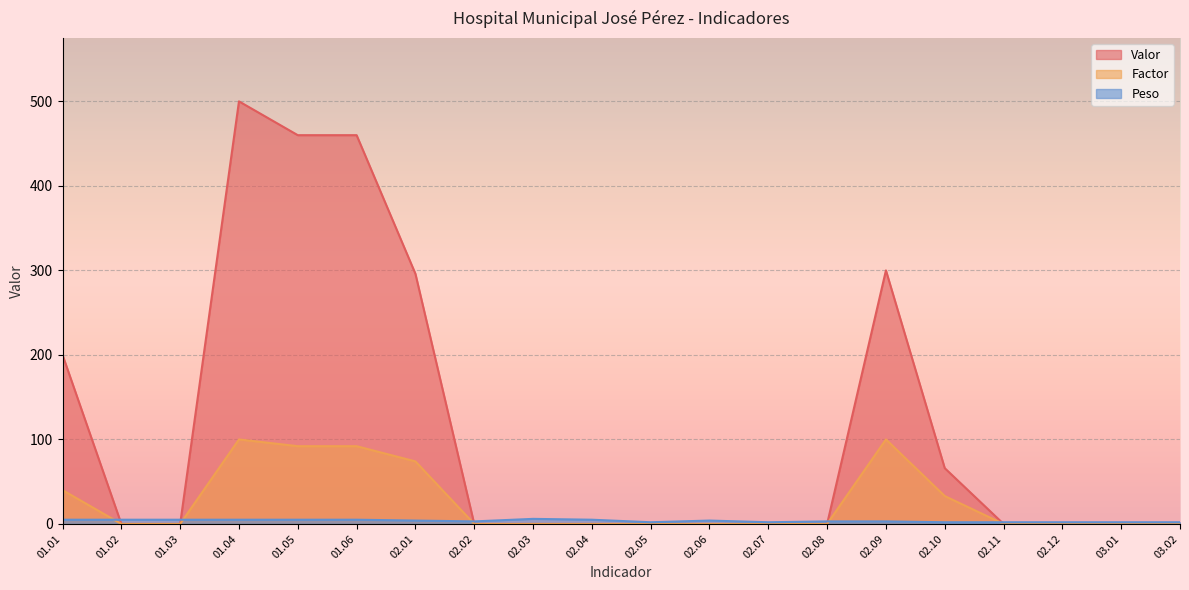

How many data points does each series have?

20